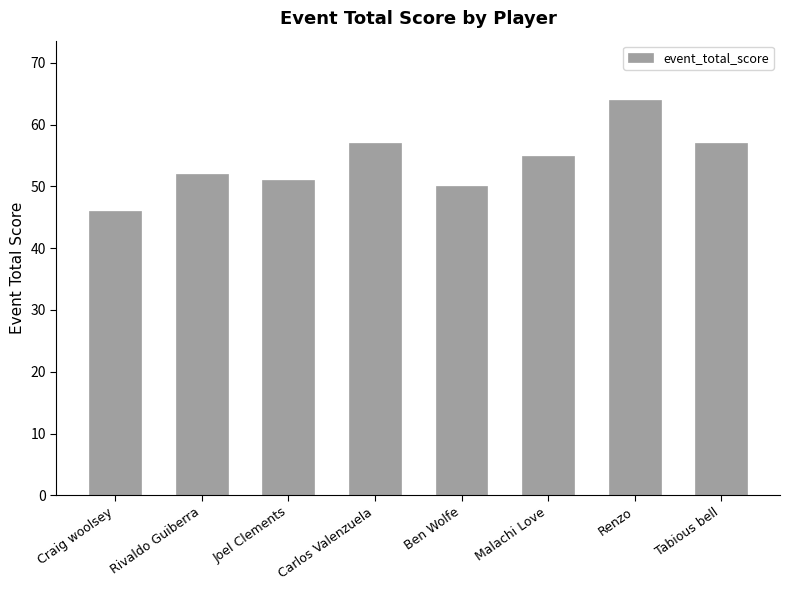

What is the greatest value displayed?

64